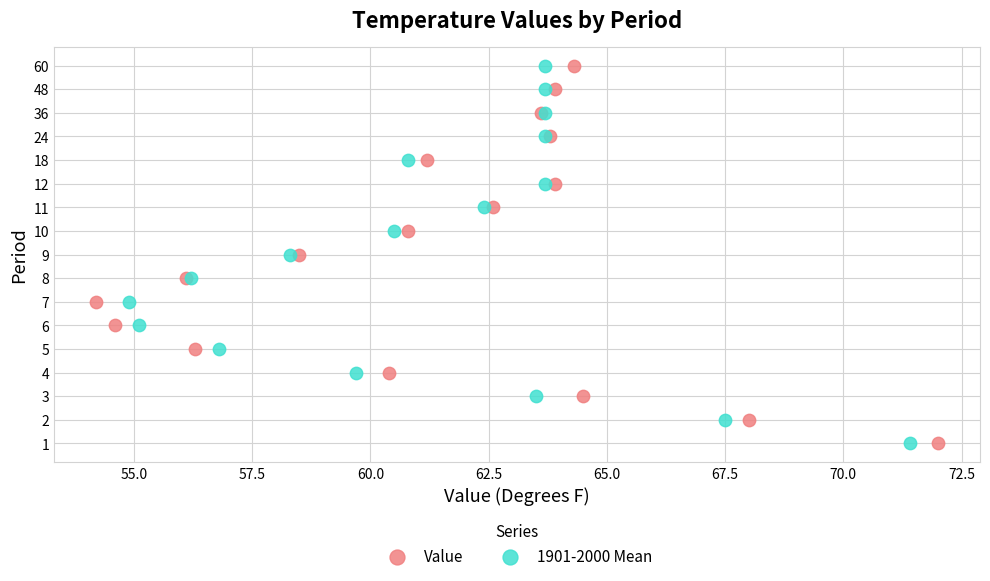

What are all the series names shown in the legend?

Value, 1901-2000 Mean